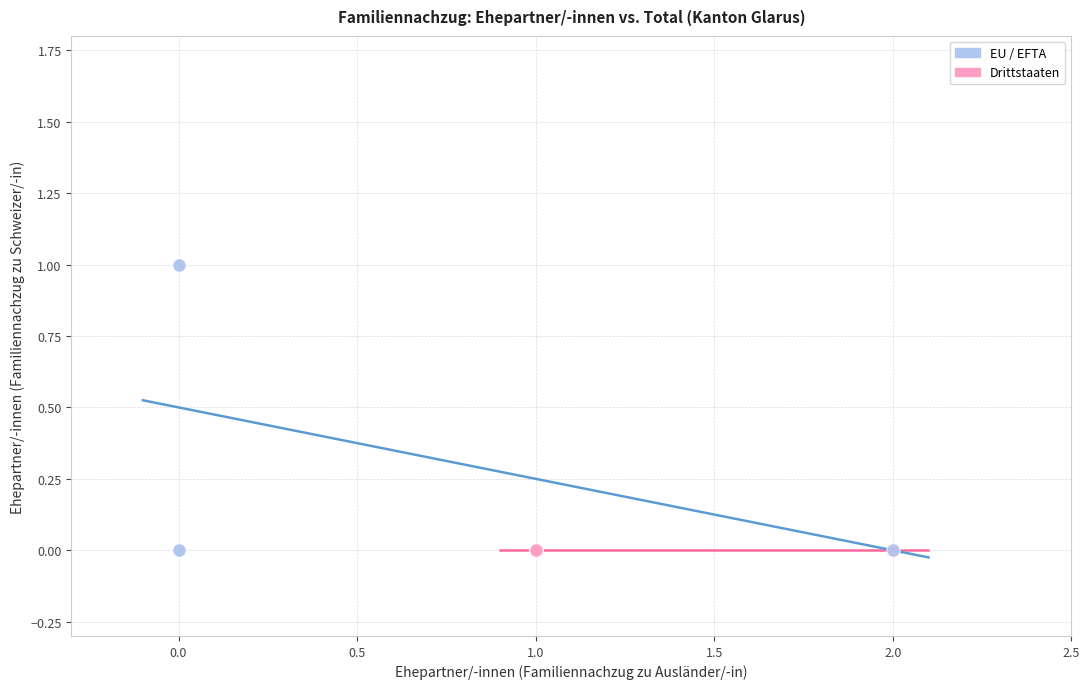

What are all the series names shown in the legend?

EU / EFTA, Drittstaaten